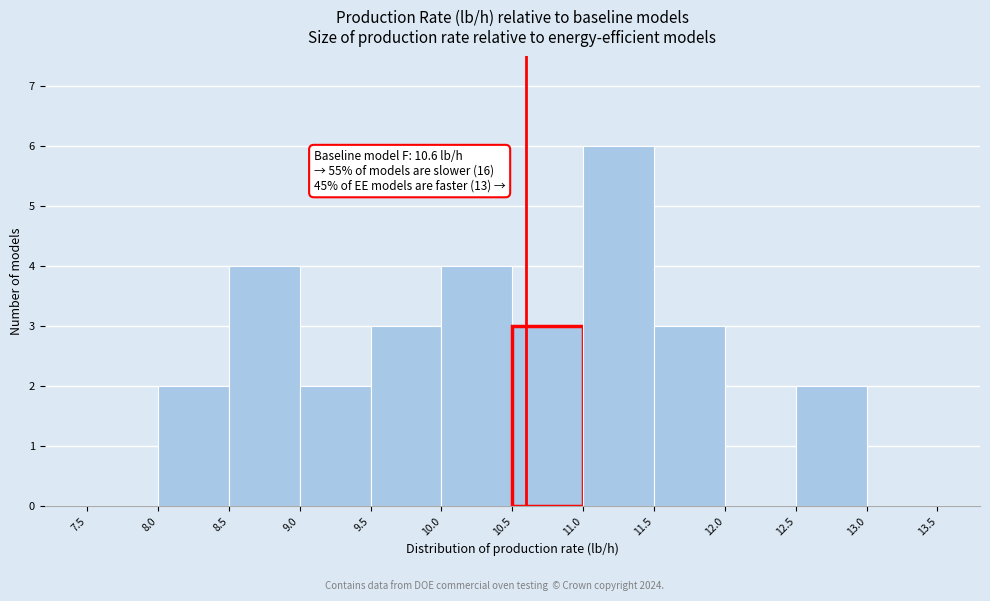

Which range on the x-axis has the tallest bar?

11.0 to 11.5